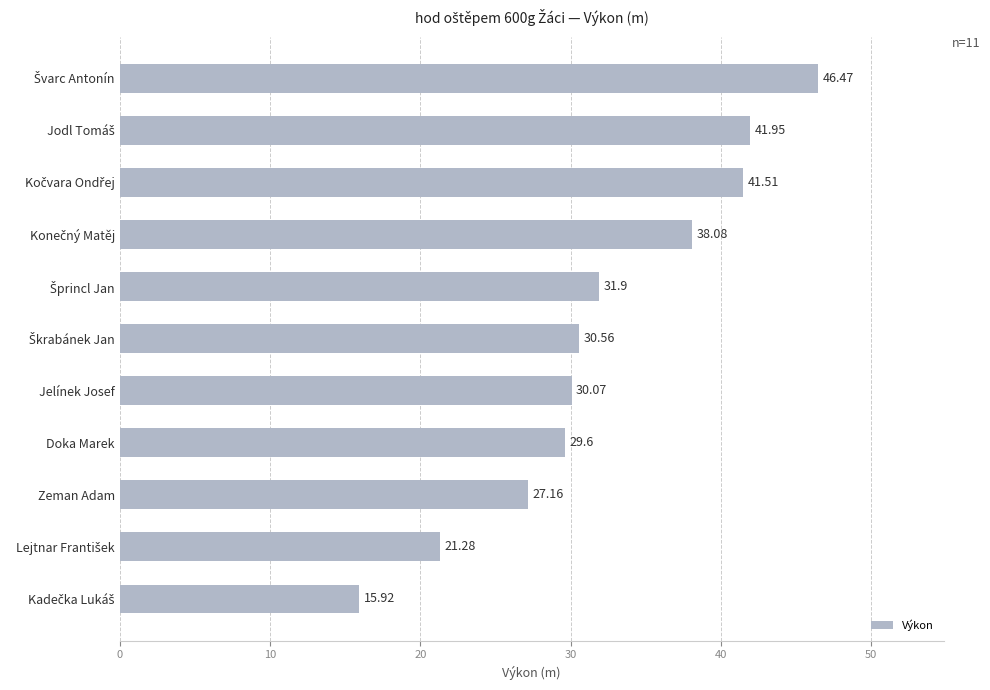

Does the chart contain stacked bars?

No